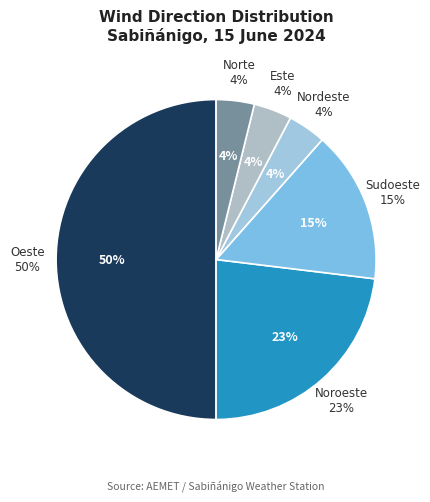

Which slice is the smallest?

Este